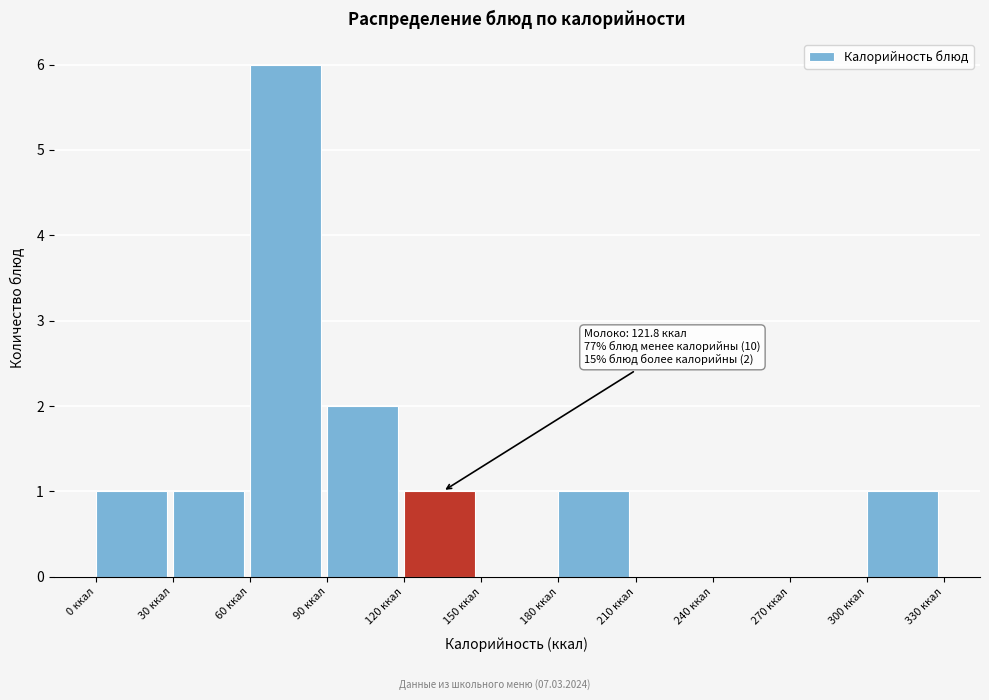

Over which range of the x-axis is the bar tallest?

60 to 90